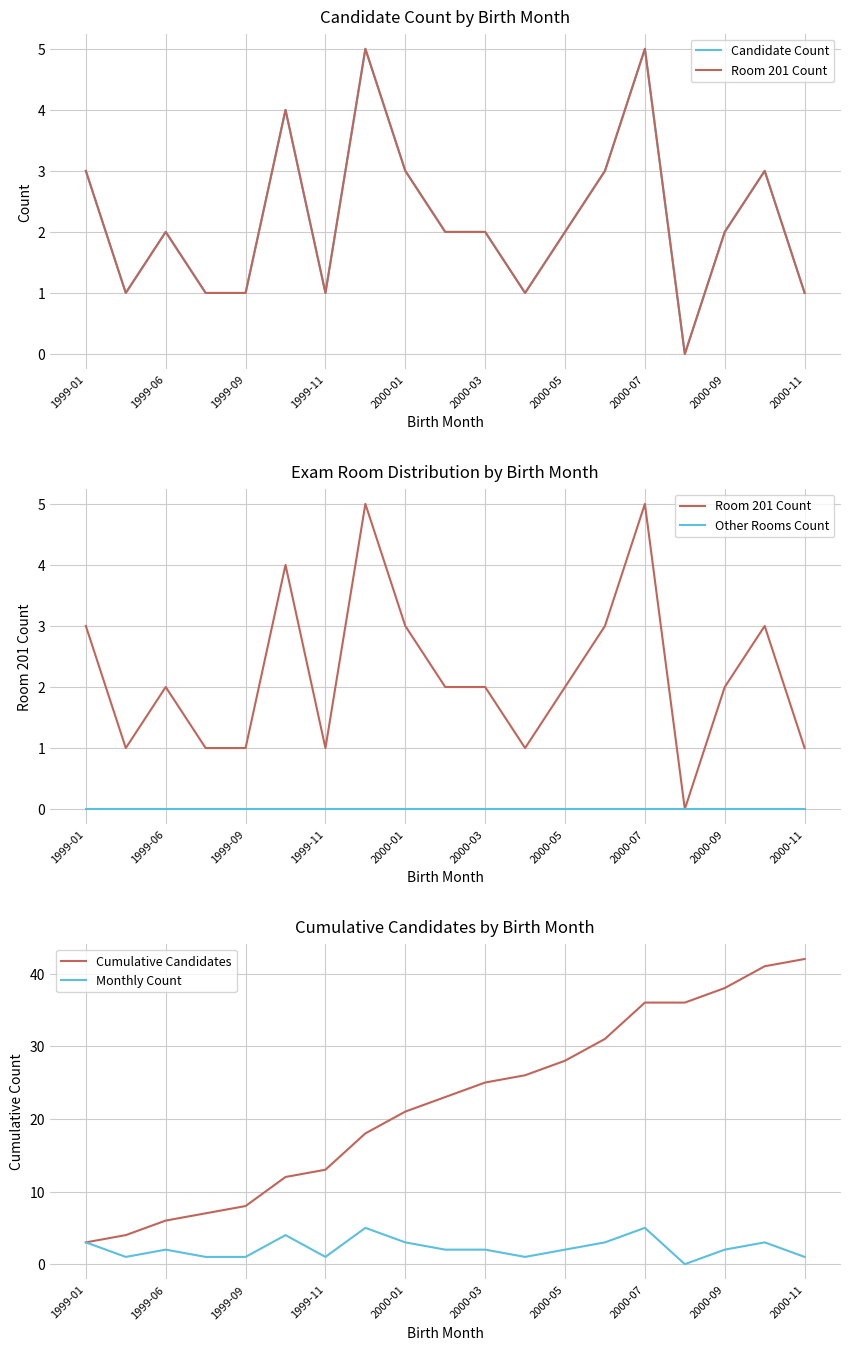

Is this an area chart (filled region under the line)?

No